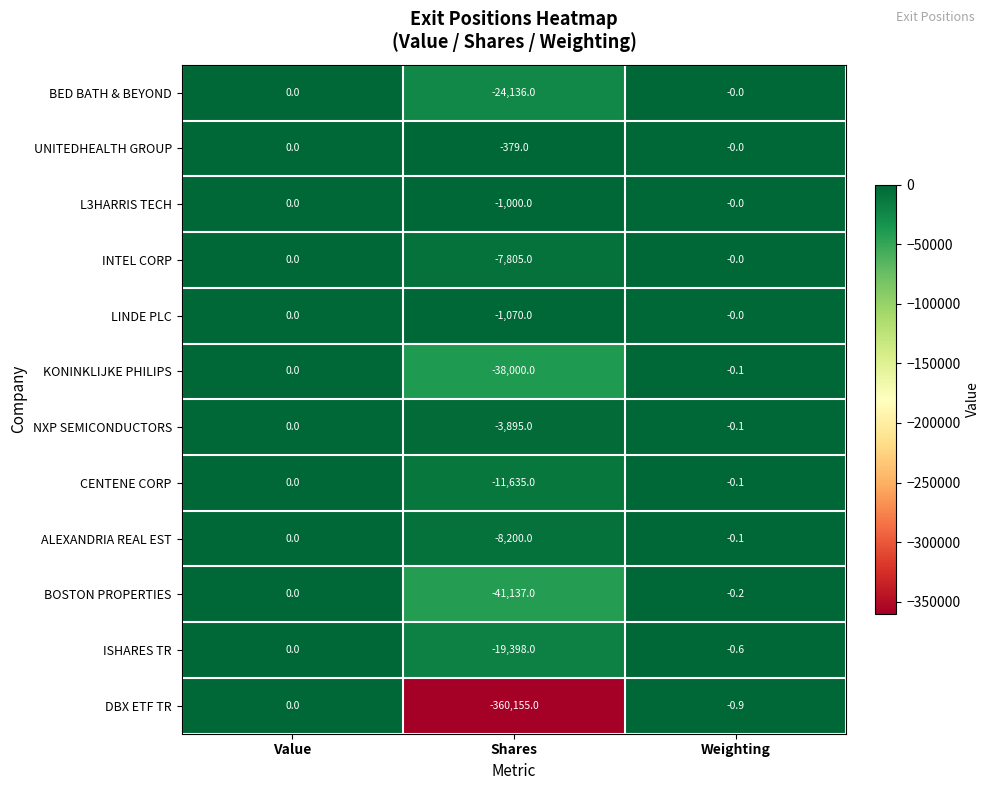

What is the difference between the KONINKLIJKE PHILIPS values at Value and Shares?

38000.0